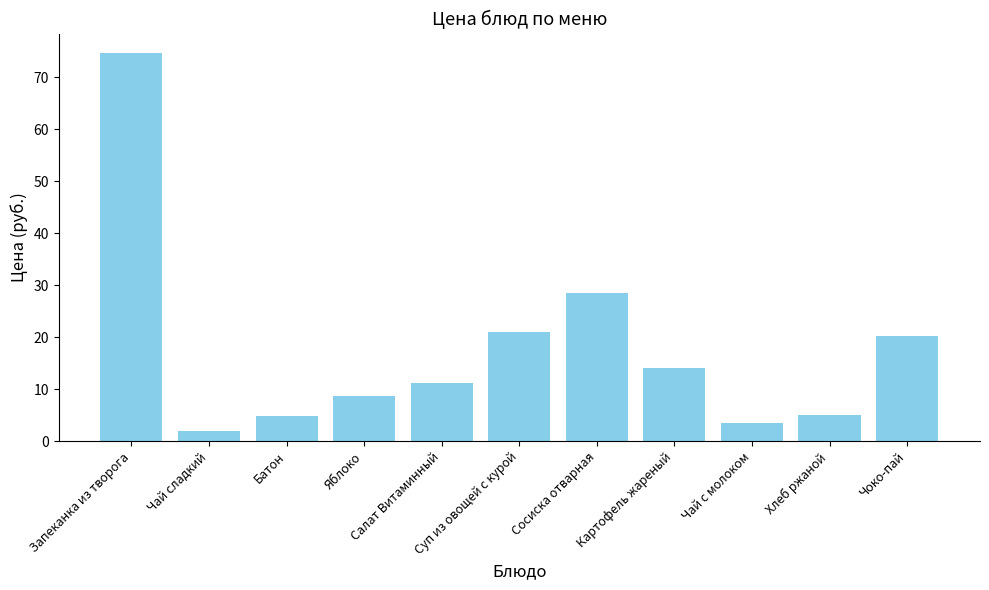

What is the value of the 11th bar from the left?

20.2